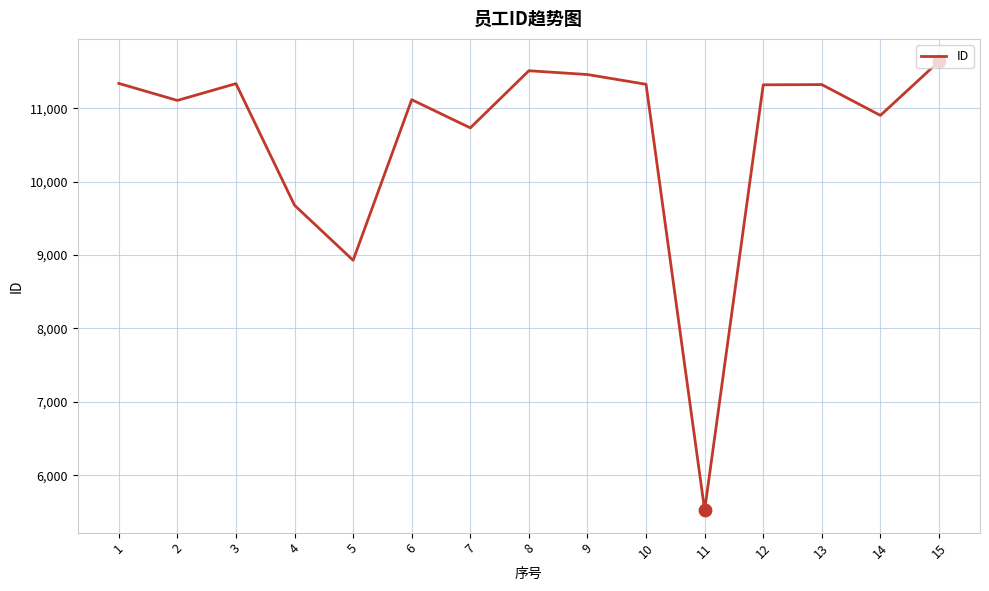

Which has a higher value, 1 or 5?

1